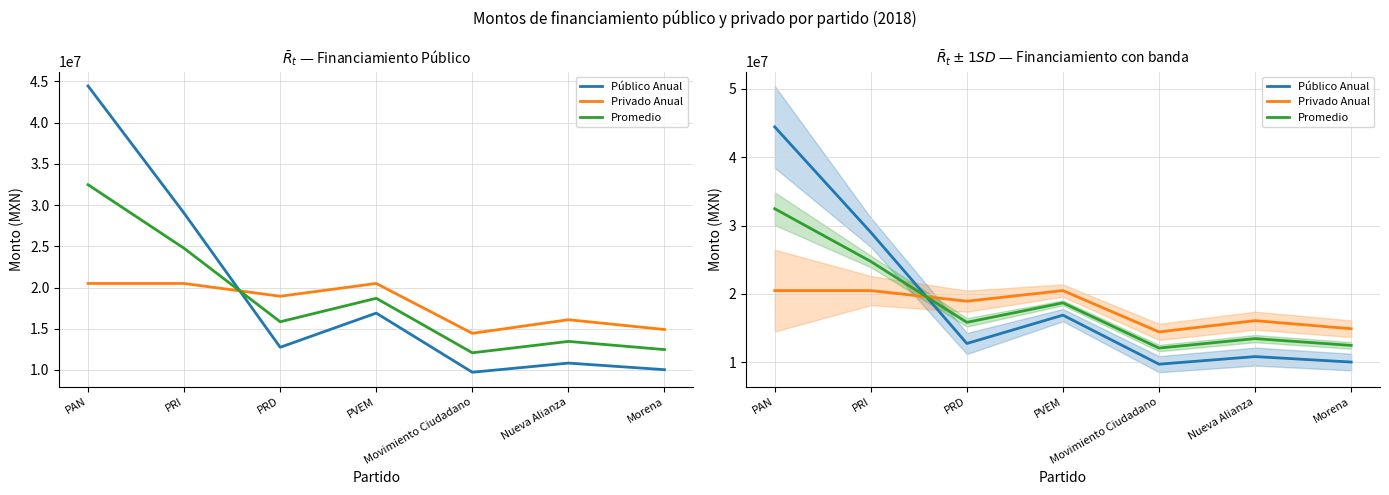

What position from the left is Movimiento Ciudadano?

5